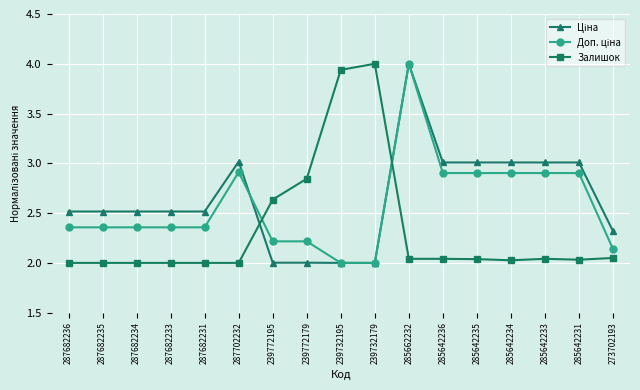

What is the greatest value displayed?

4.0